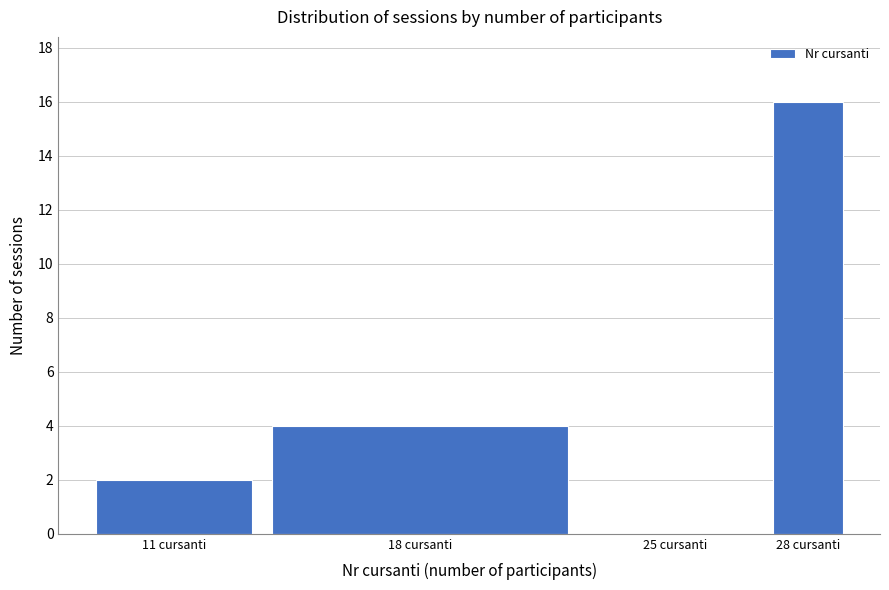

Reading left to right, what are all the values shown in this chart?

11 cursanti=2	18 cursanti=4	25 cursanti=0	28 cursanti=16